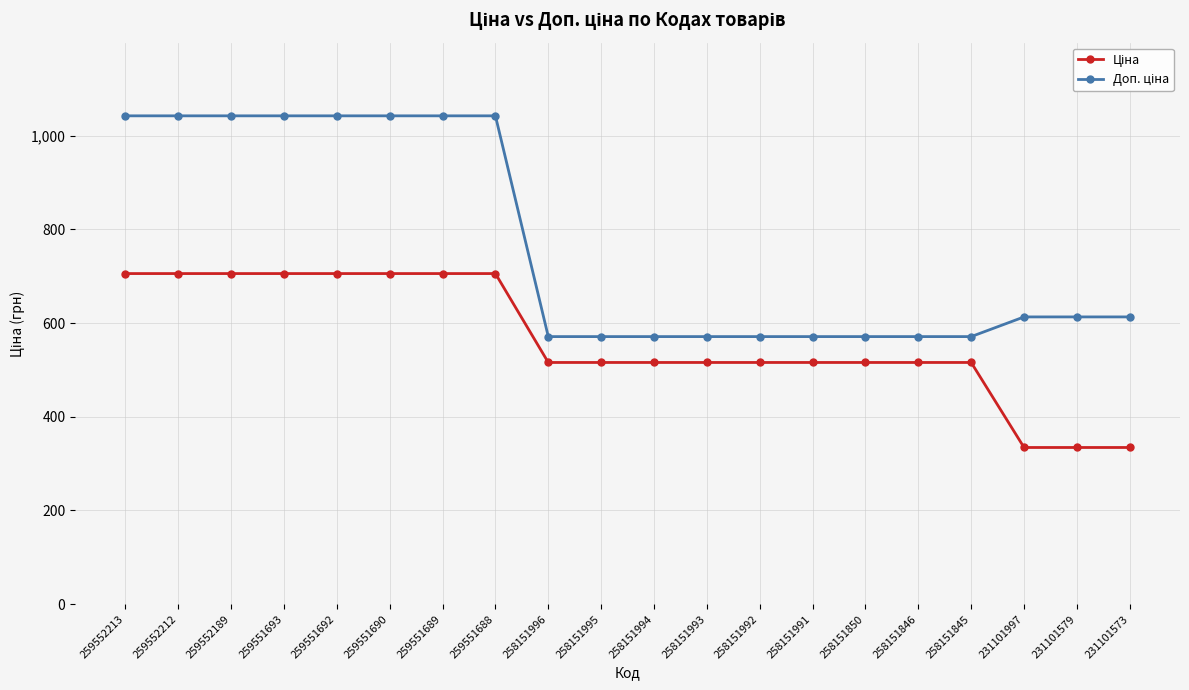

What is the difference between the highest and lowest values at 258151993?

55.2